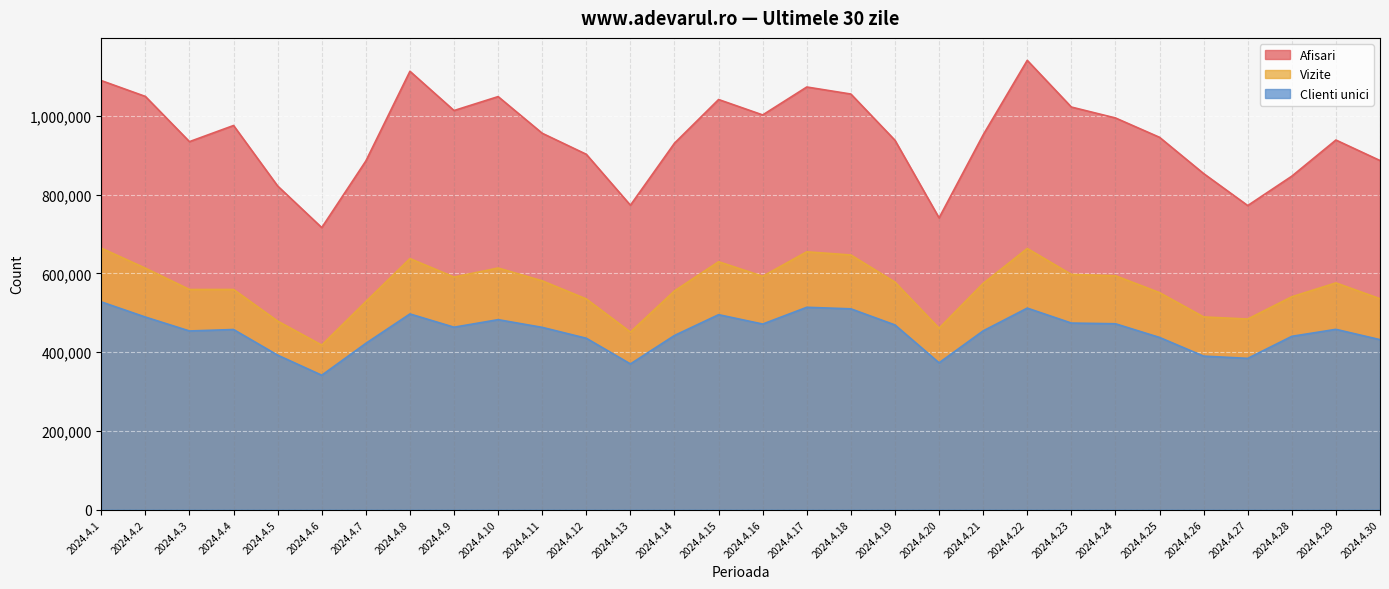

How many lines are shown in the chart?

3